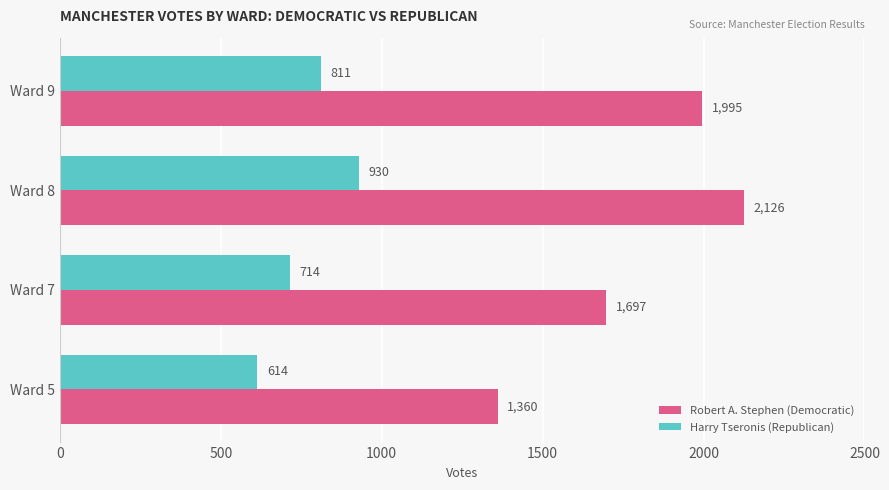

Rank the categories by Robert A. Stephen (Democratic) value from highest to lowest.

Ward 8, Ward 9, Ward 7, Ward 5